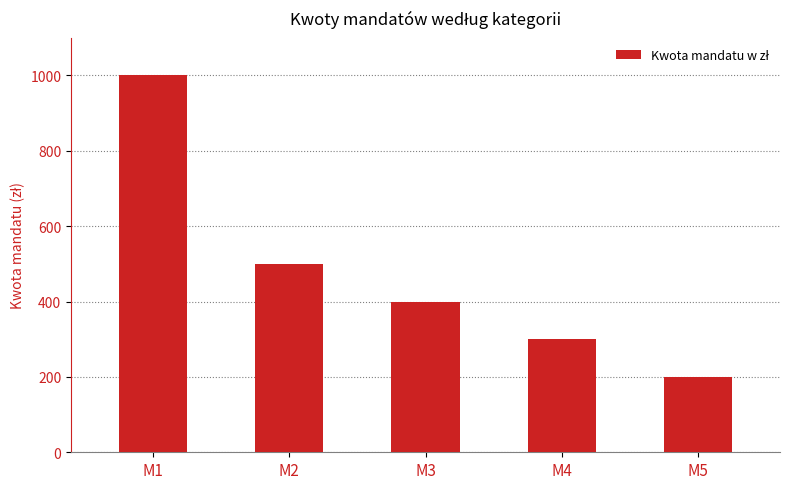

List the labels in order of value, smallest first.

M5, M4, M3, M2, M1